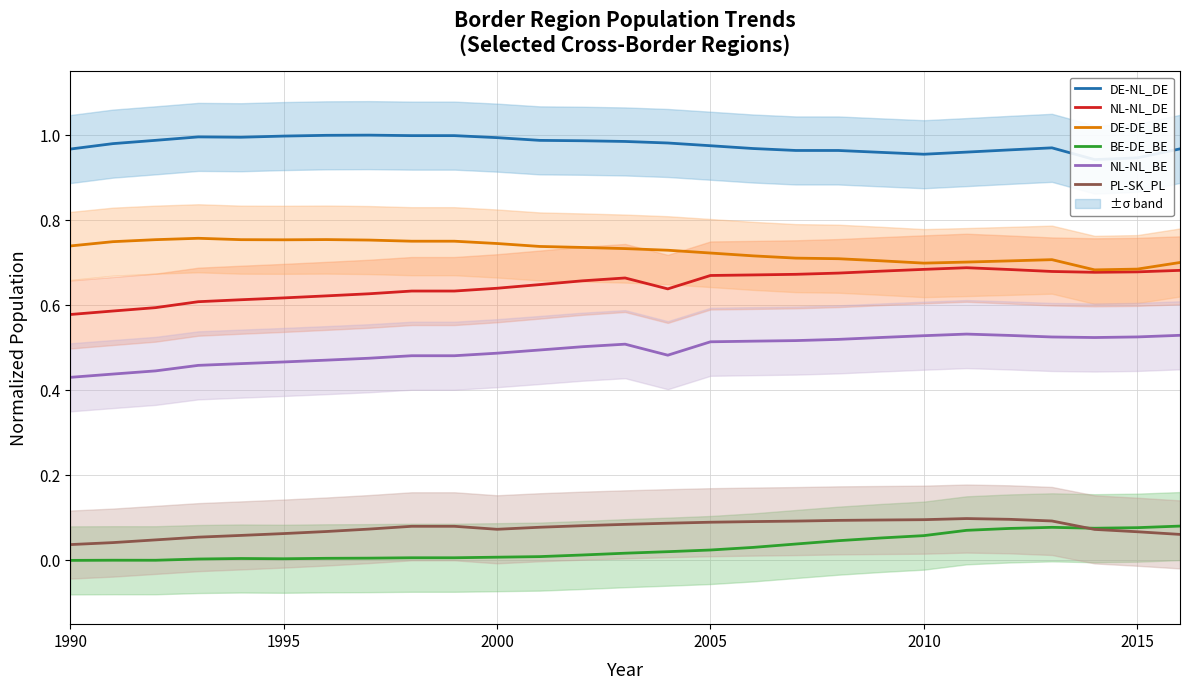

At which label is BE-DE_BE closest to 0?

1990